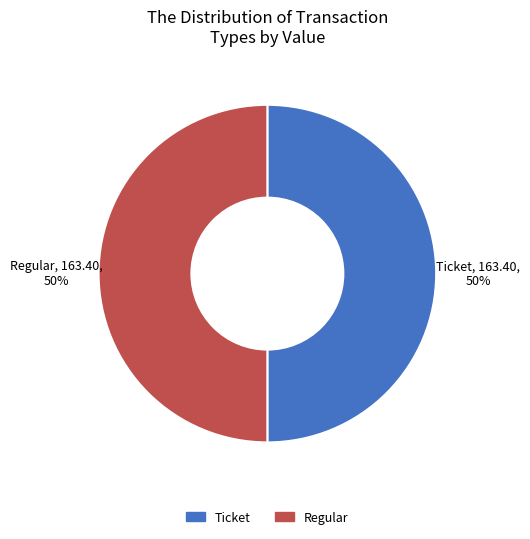

Is it true that Regular is 37% of the pie?

False